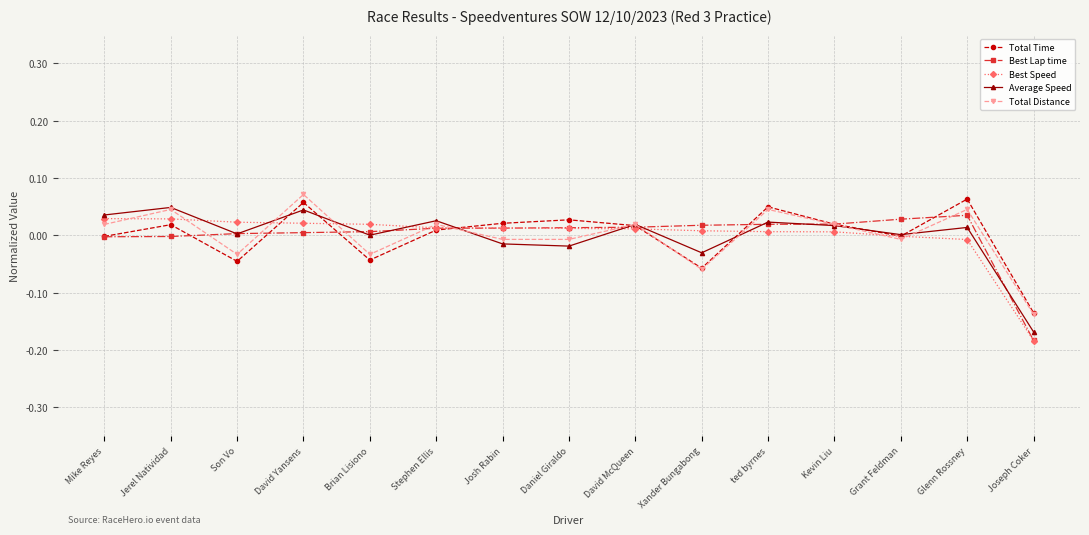

How many interior local valleys does the Total Time series have?

4